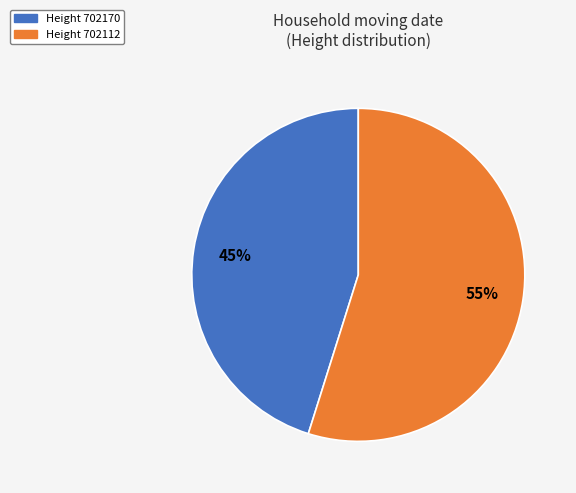

How many slices are in this pie chart?

2